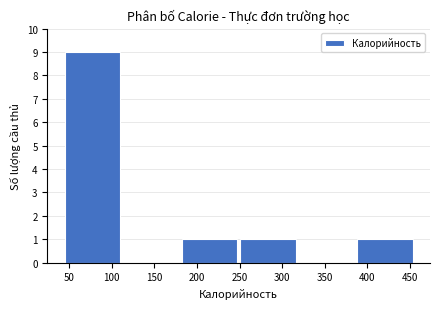

Over which range of the x-axis is the bar tallest?

45 to 110